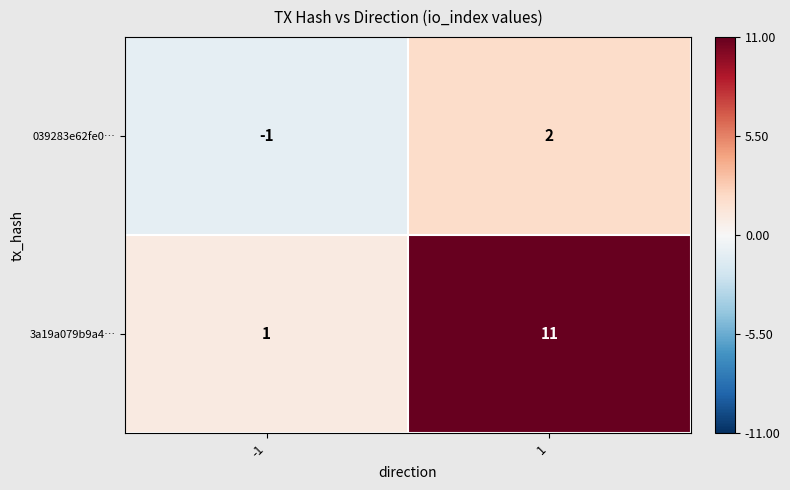

Reading right to left, extract all data points from this chart.

039283e62fe0…: 2	-1
3a19a079b9a4…: 11	1